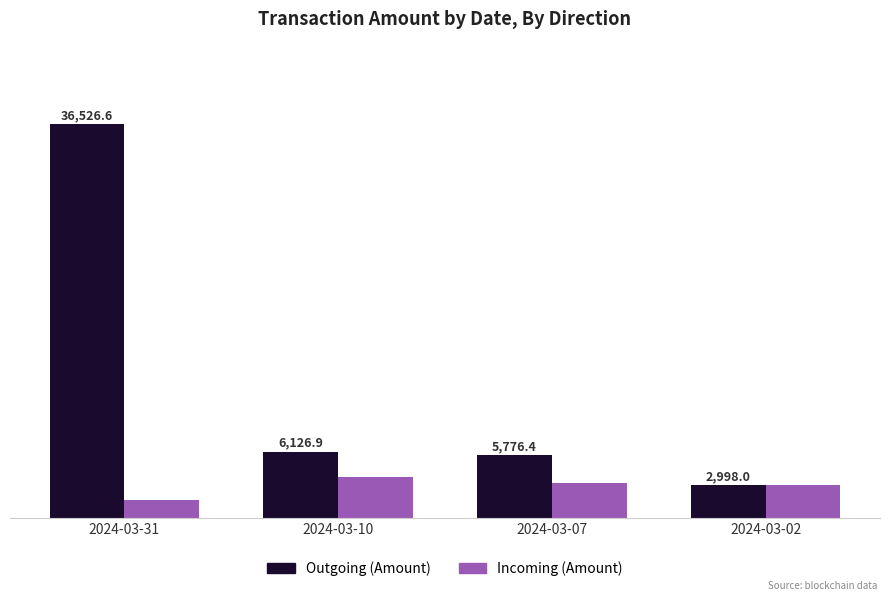

At which label does Incoming (Amount) reach its peak?

2024-03-10